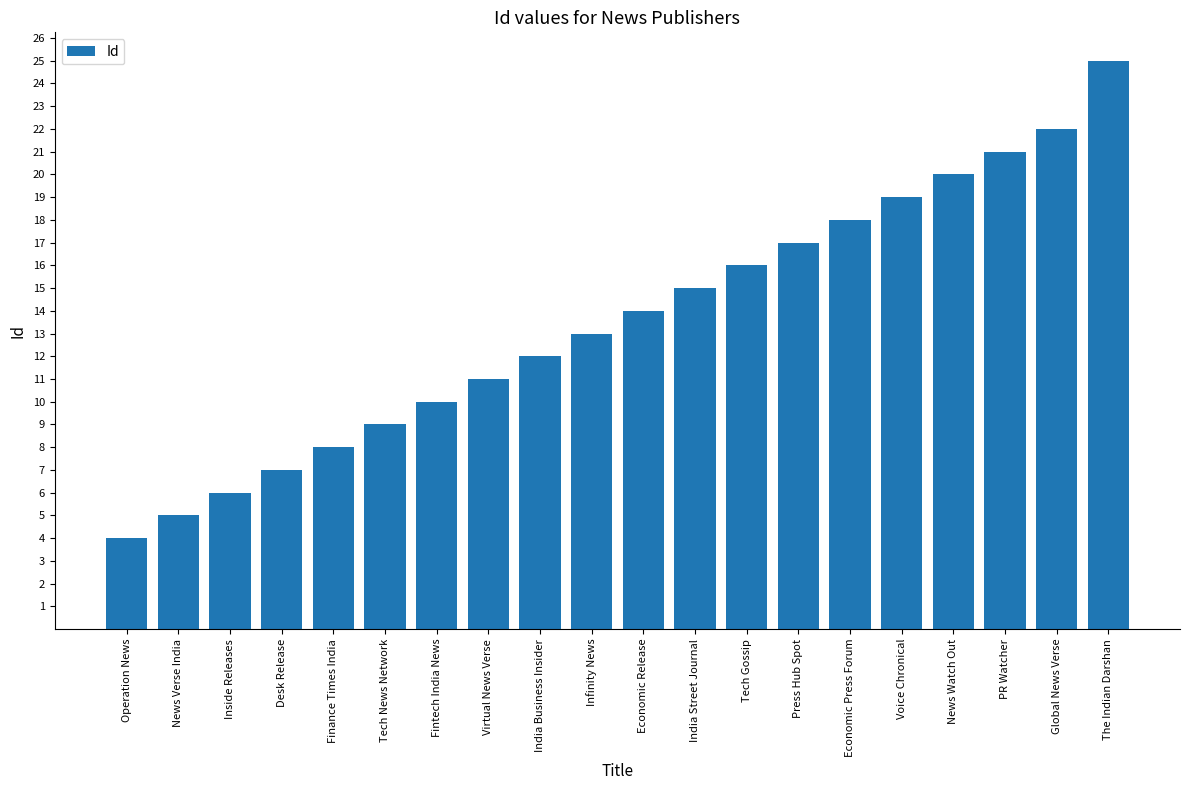

The value at The Indian Darshan is 6. True or false?

False